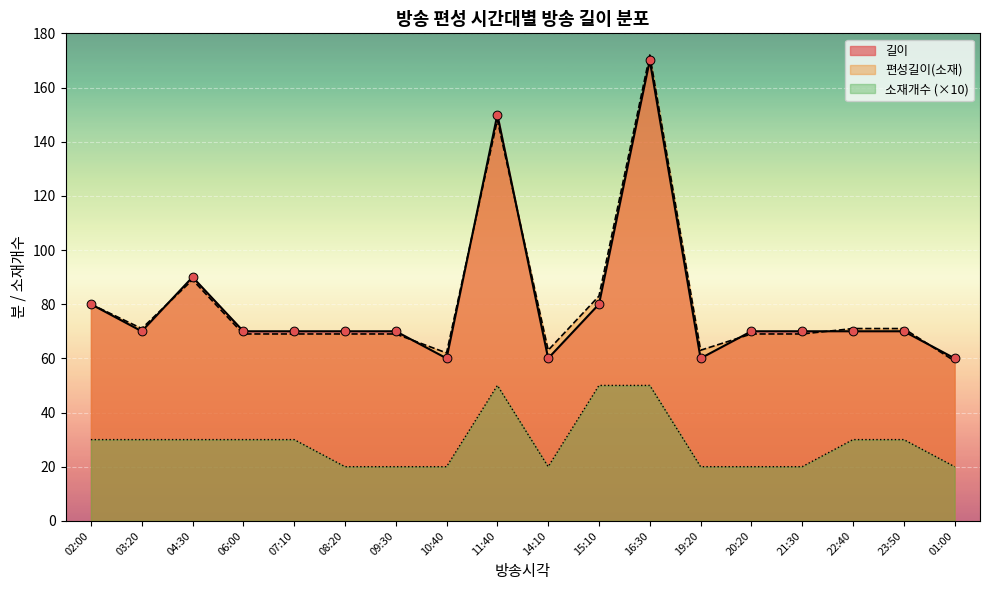

Which series has the largest Y range (max minus min)?

편성길이(소재)